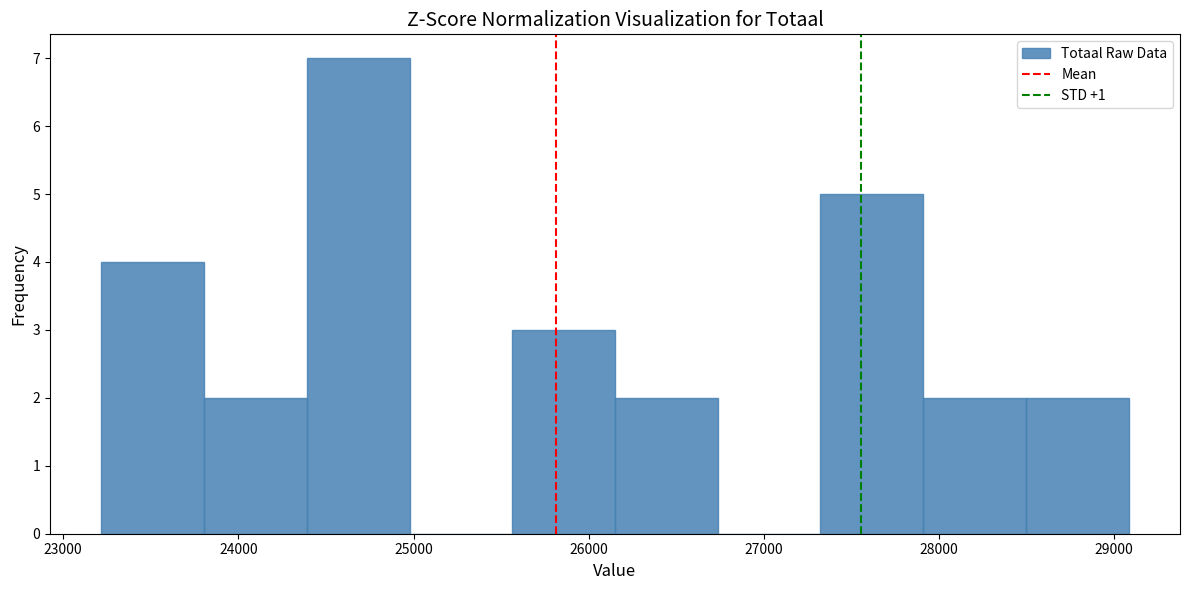

What is the height of the bar covering 28500 to 29100 on the x-axis? Neither the bar edges nor the heights are printed on the chart, so give them approximately, as read against the axes.

2